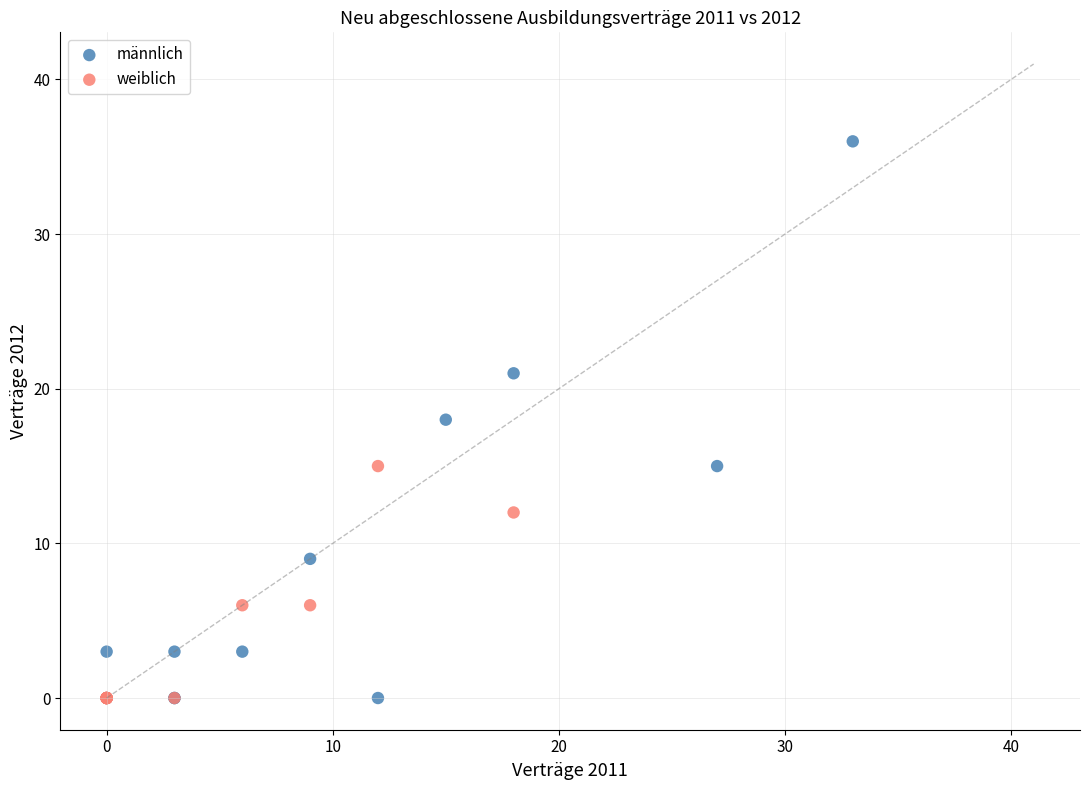

Which series reaches the maximum Y coordinate?

männlich